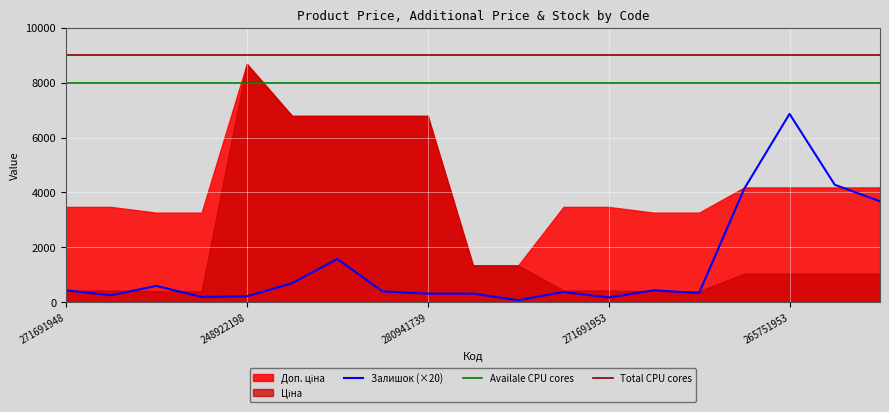

Which series has the widest spread of values?

Ціна